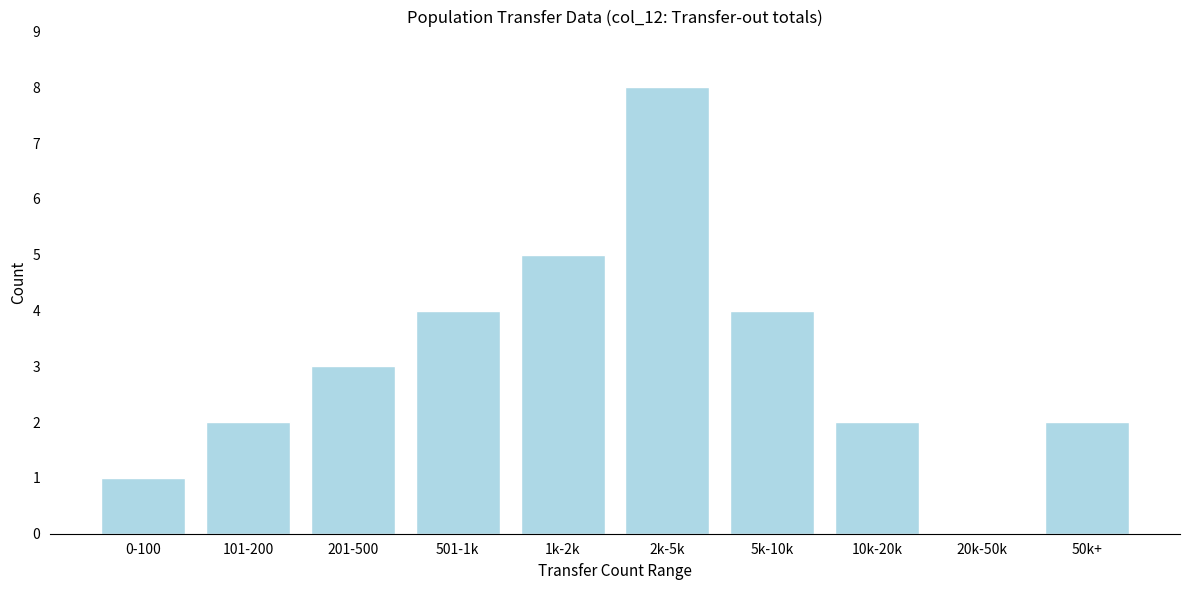

Reading left to right, transcribe all the data shown in this chart.

0-100=1	101-200=2	201-500=3	501-1k=4	1k-2k=5	2k-5k=8	5k-10k=4	10k-20k=2	20k-50k=0	50k+=2